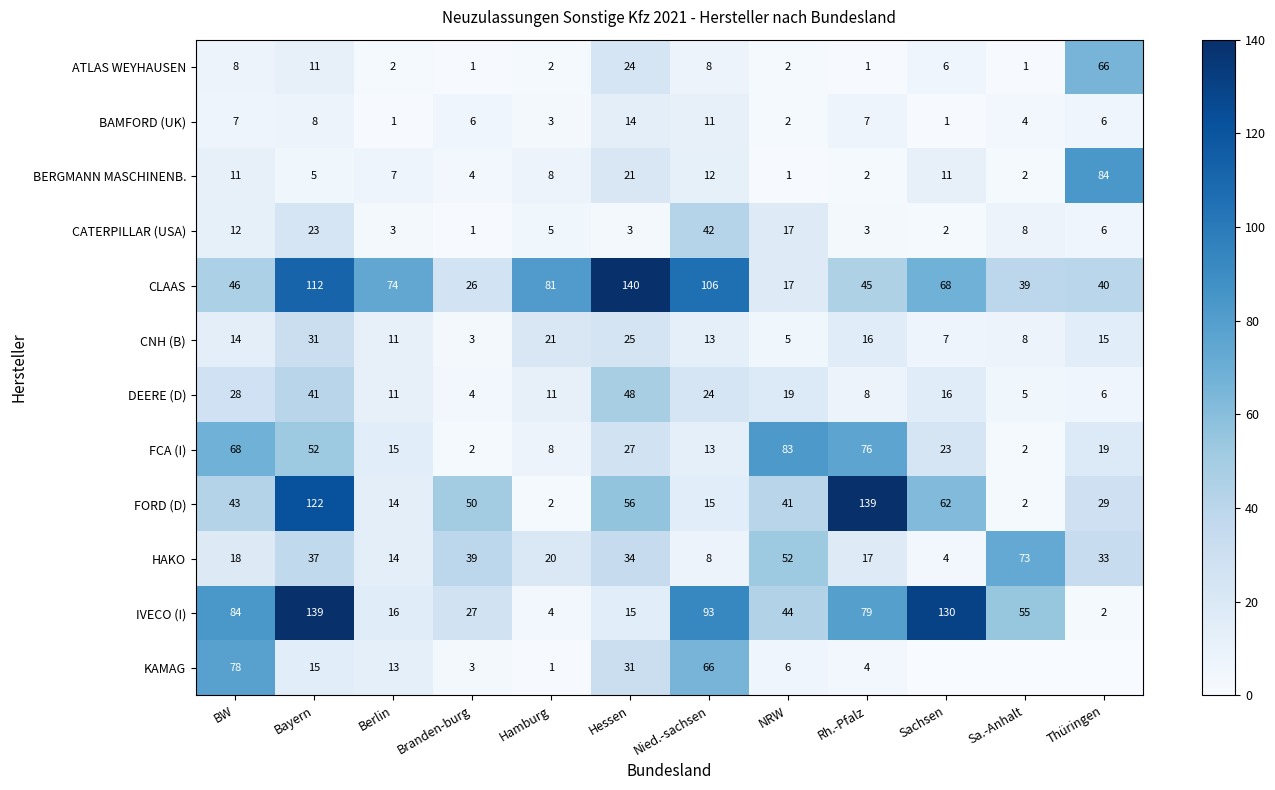

What value does the HAKO series have at Nied.-sachsen, to the nearest 5?

10